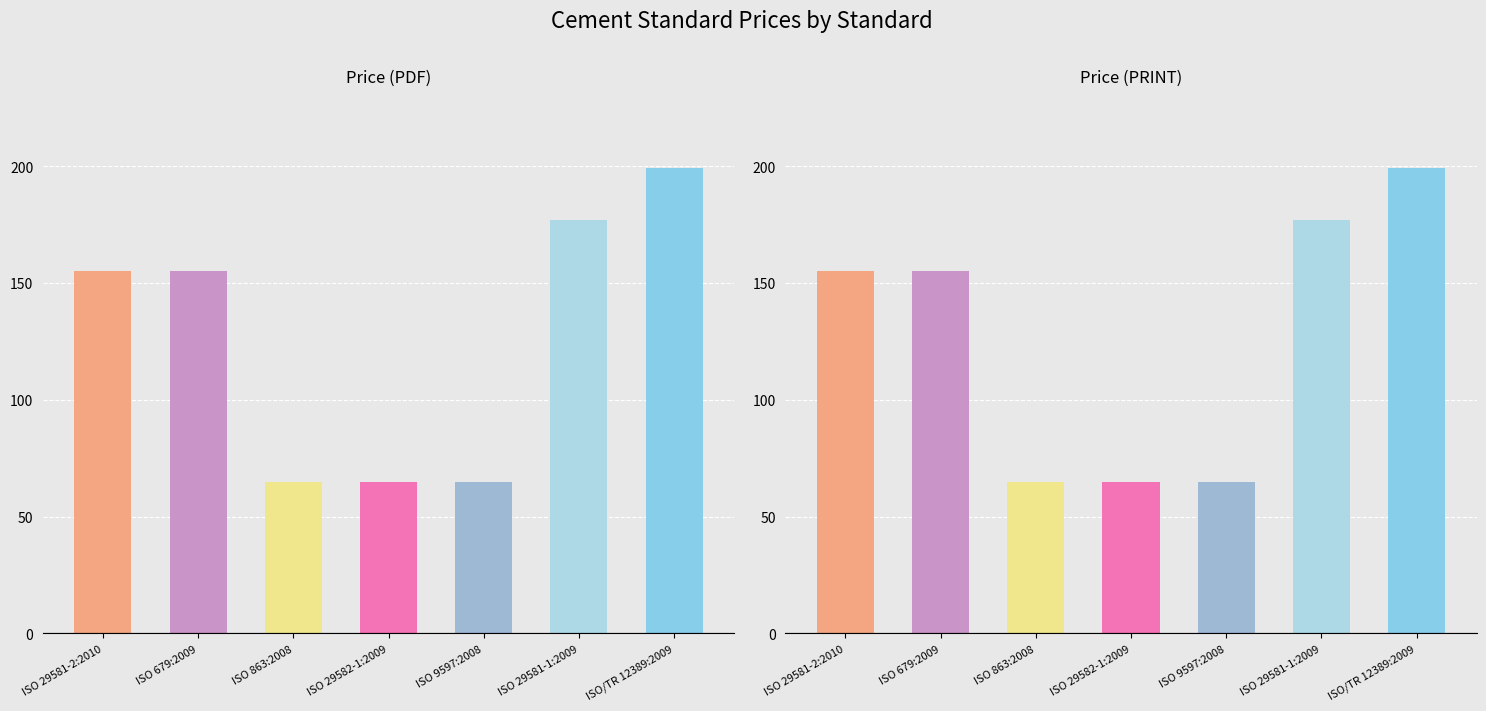

What is the minimum value for Price (PDF)?

65